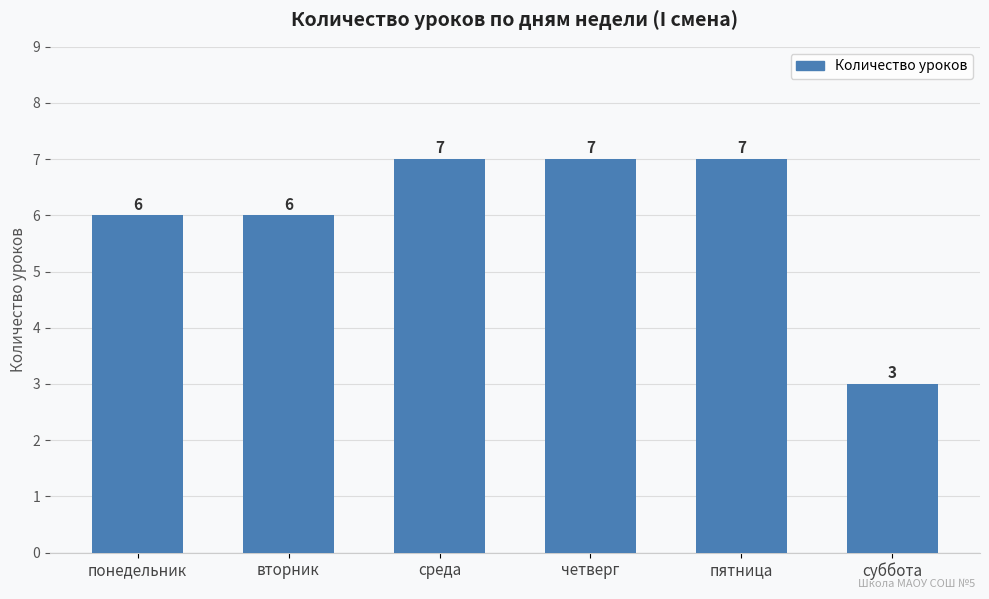

The chart shows a value of 6 at понедельник. True or false?

True